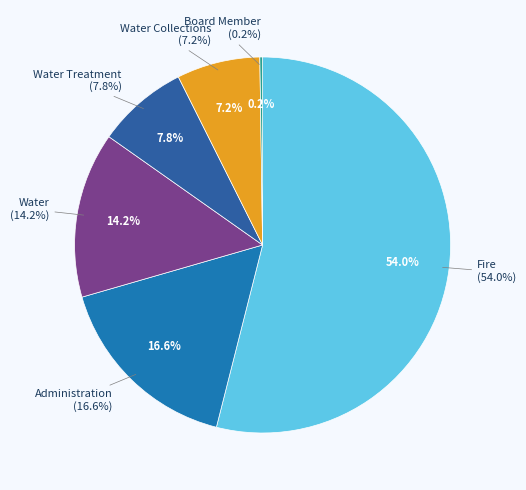

Rank the categories by value from highest to lowest.

Fire, Administration, Water, Water Treatment, Water Collections, Board Member